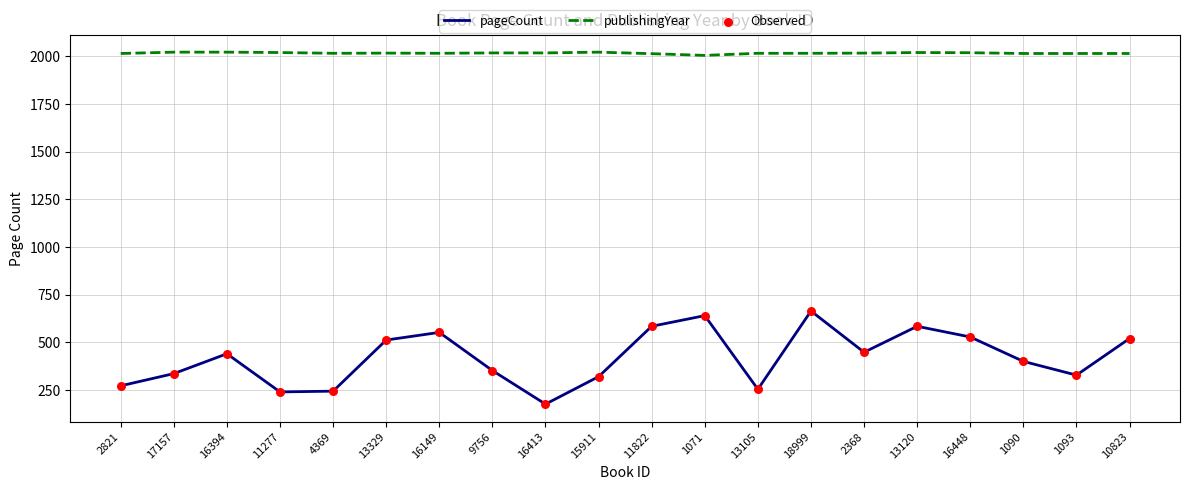

At which category is the sum across all series the highest?

18999